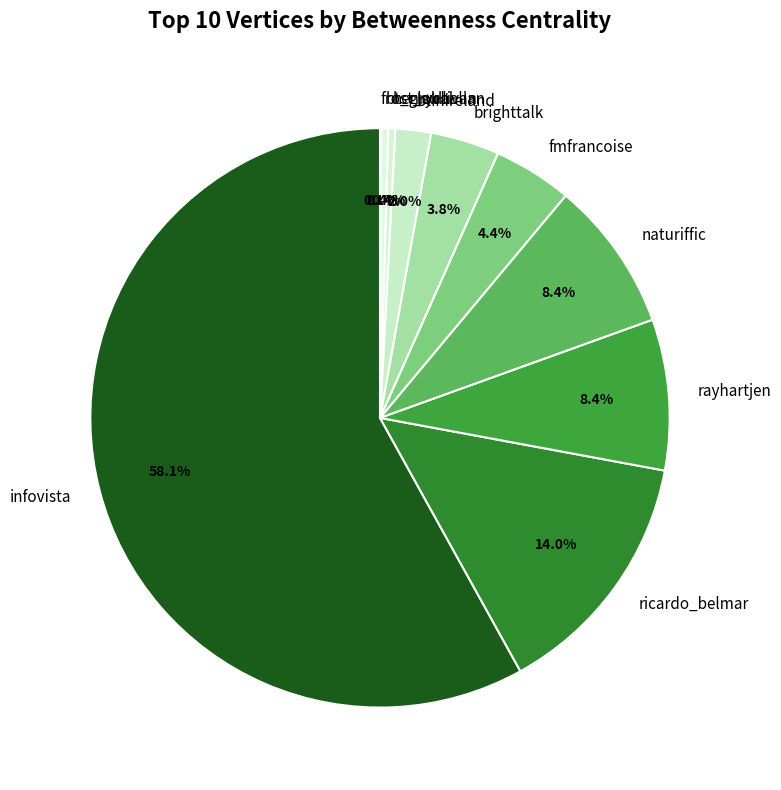

Which has a higher value, brighttalk or rayhartjen?

rayhartjen